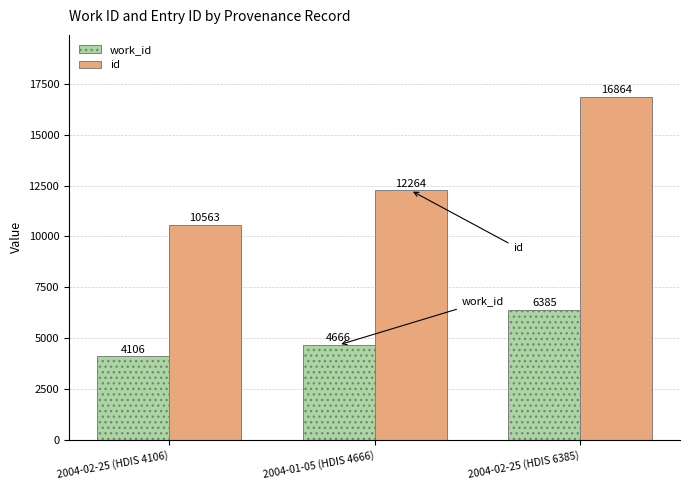

What is the label of the 3rd bar from the left?

2004-02-25 (HDIS 6385)